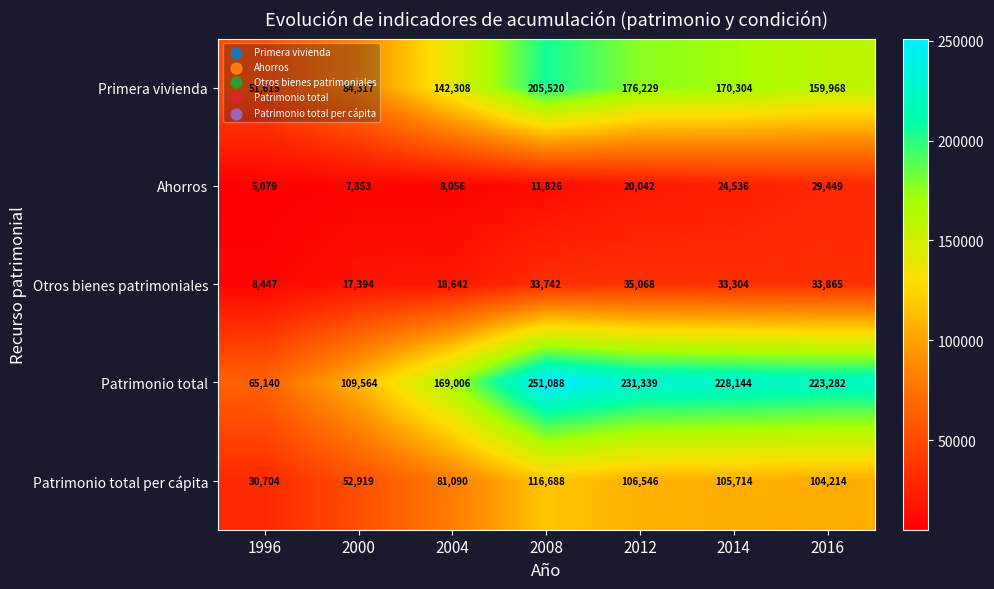

What is the smallest value displayed?

5079